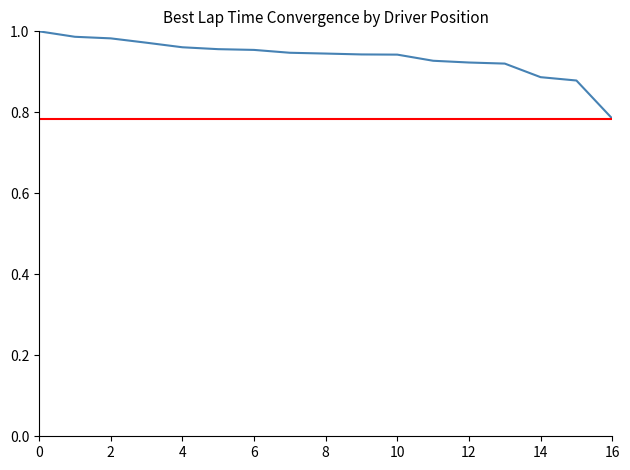

Count the number of categories in the chart.

17